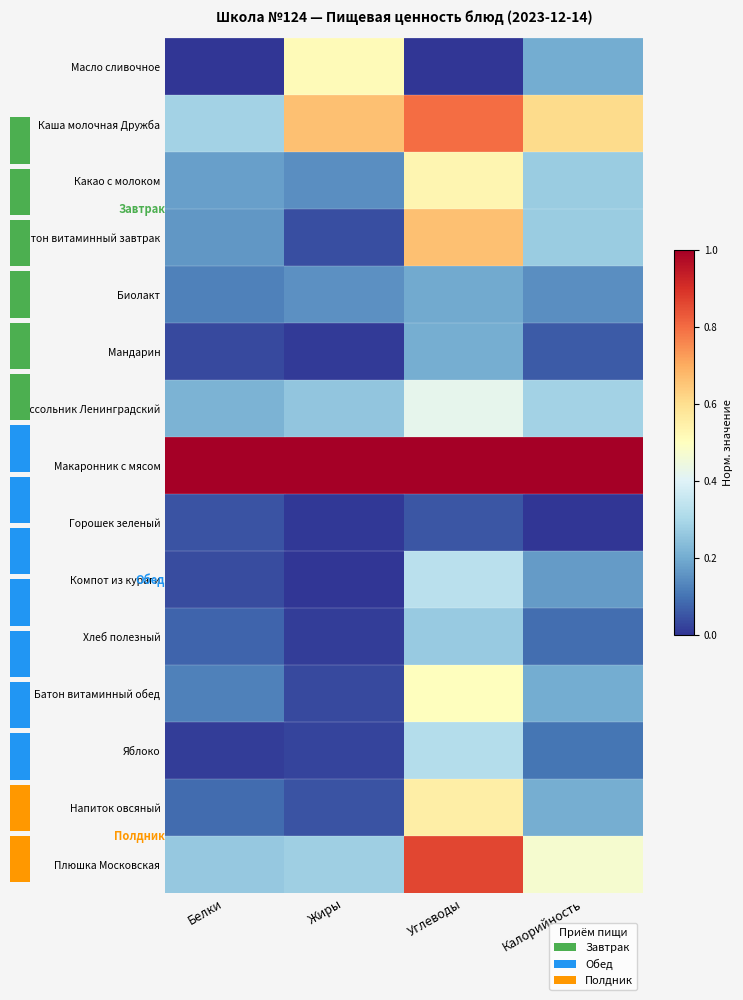

What is the average value of the Батон витаминный завтрак series?

0.3